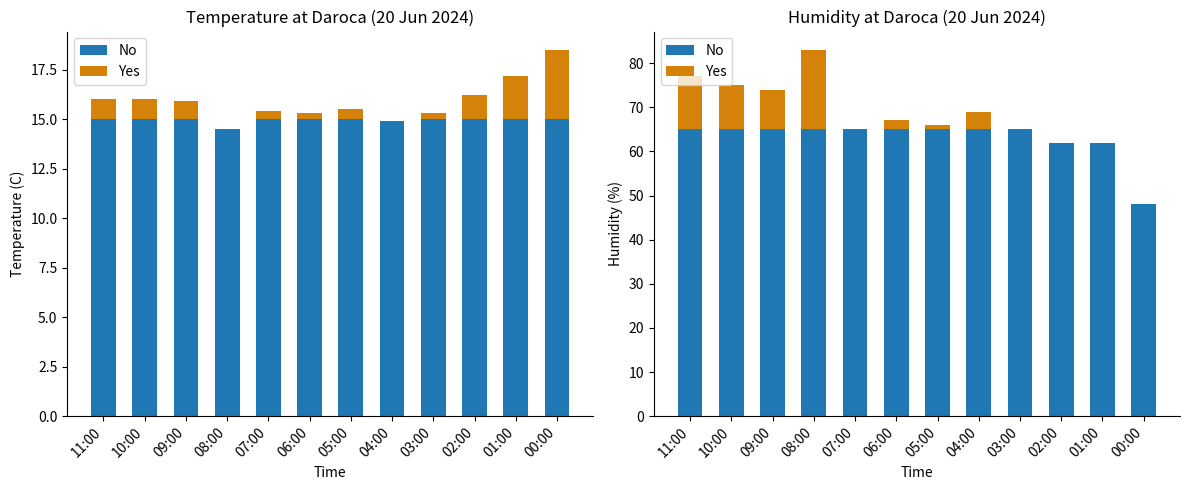

Which category has the lowest value in the No series?

00:00